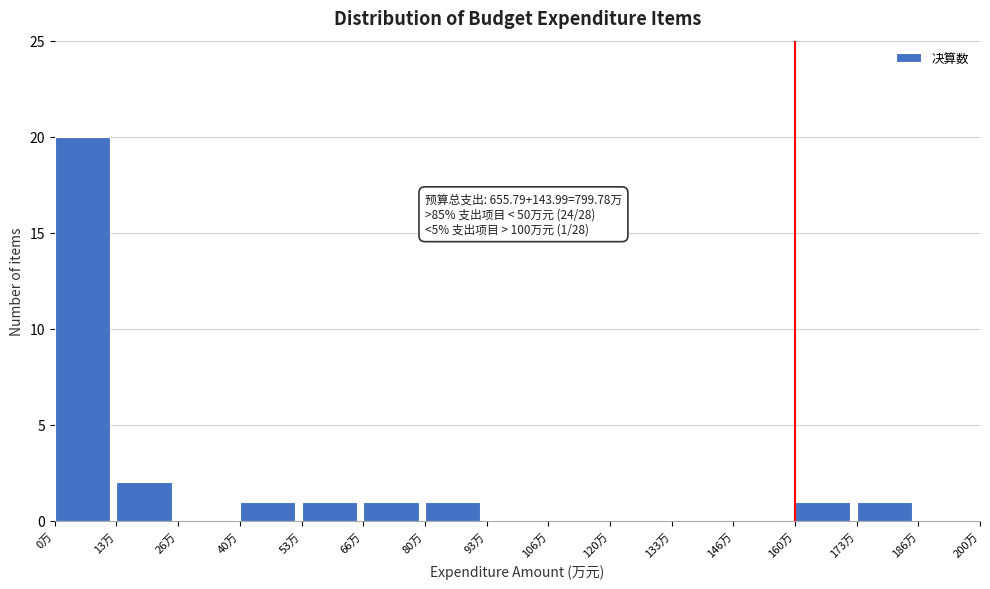

Over which range of the x-axis is the bar tallest?

0 to 14